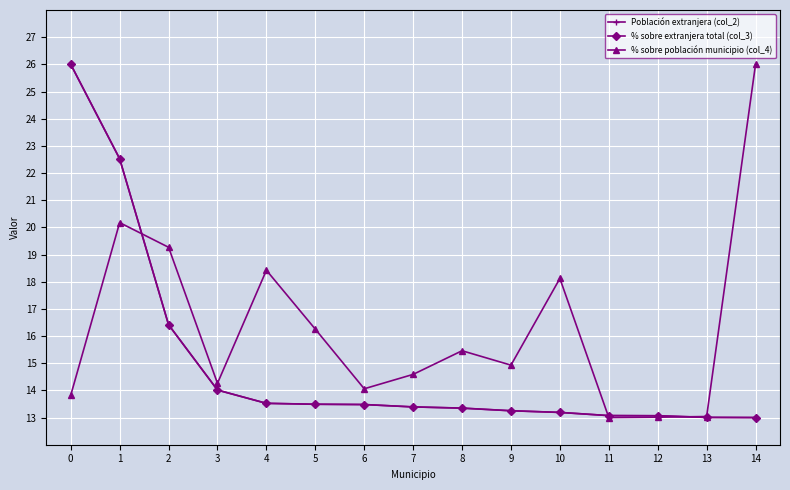

What is the total value across all series at 12?

39.1